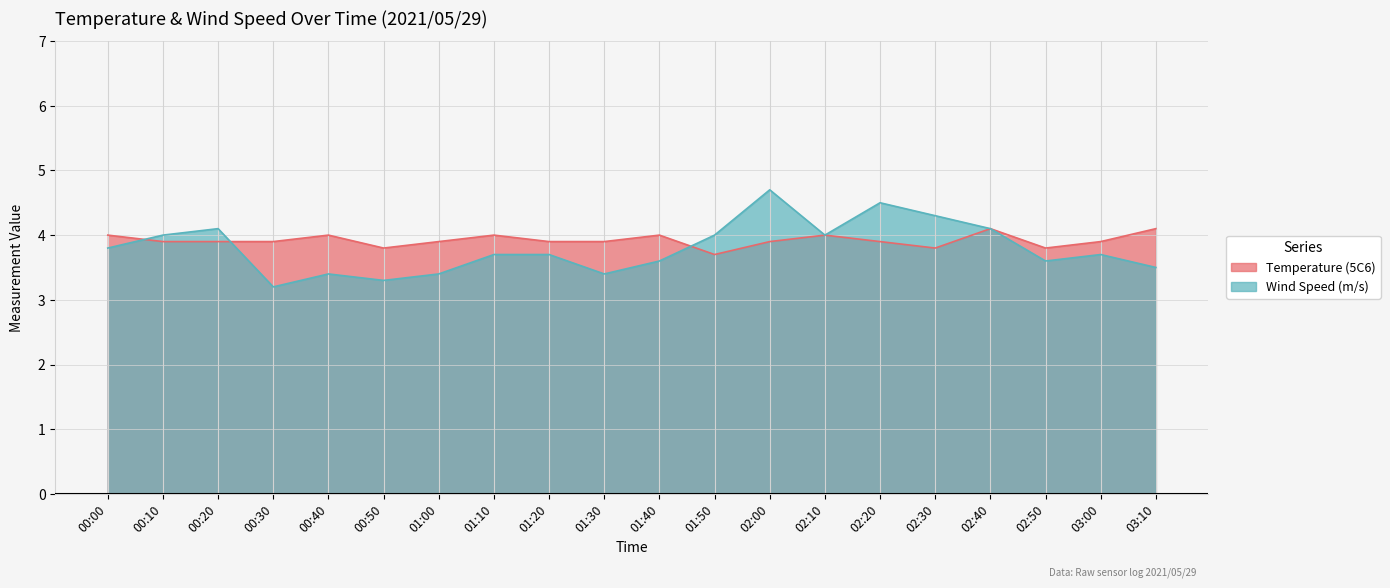

What is the average value of the Temperature (5C6) series?

3.9